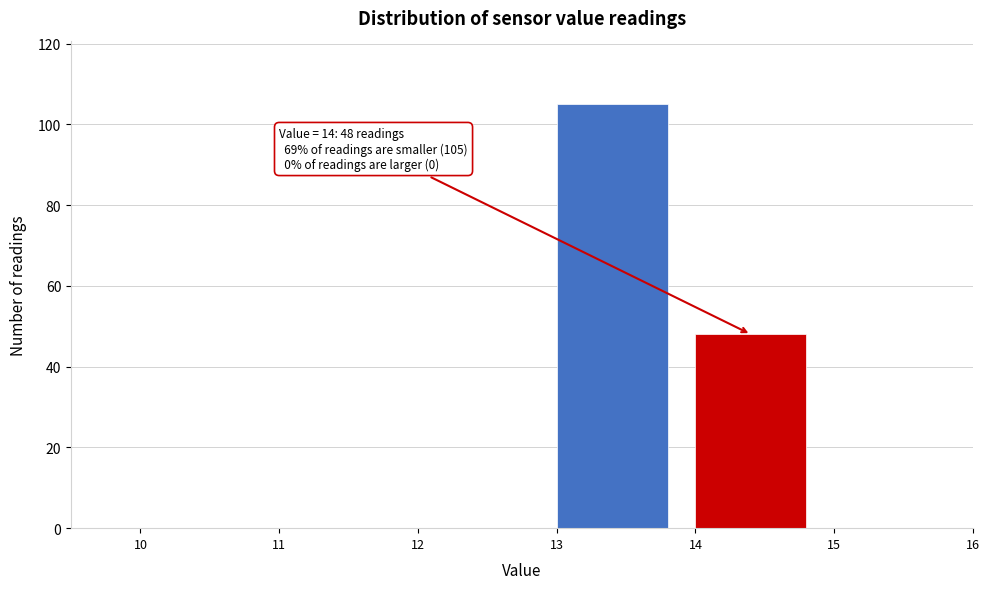

Which range on the x-axis has the tallest bar?

13 to 14